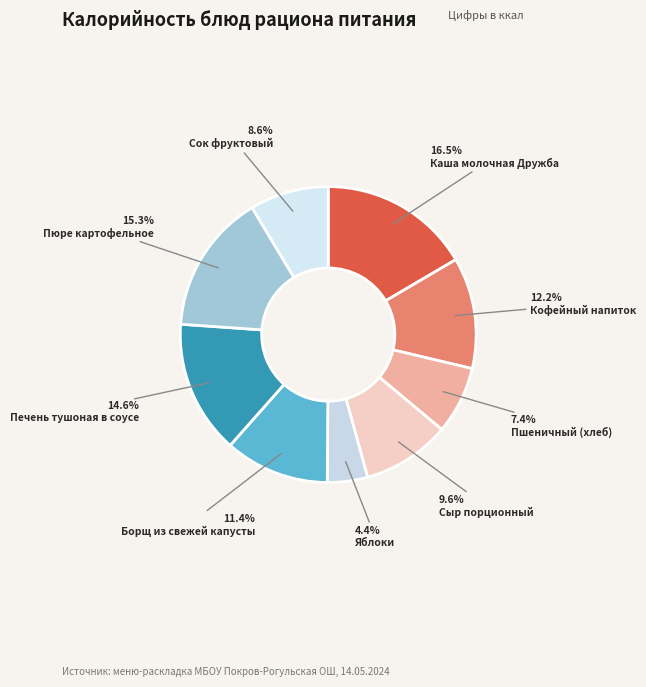

Does Сок фруктовый account for over 50% of the chart?

No